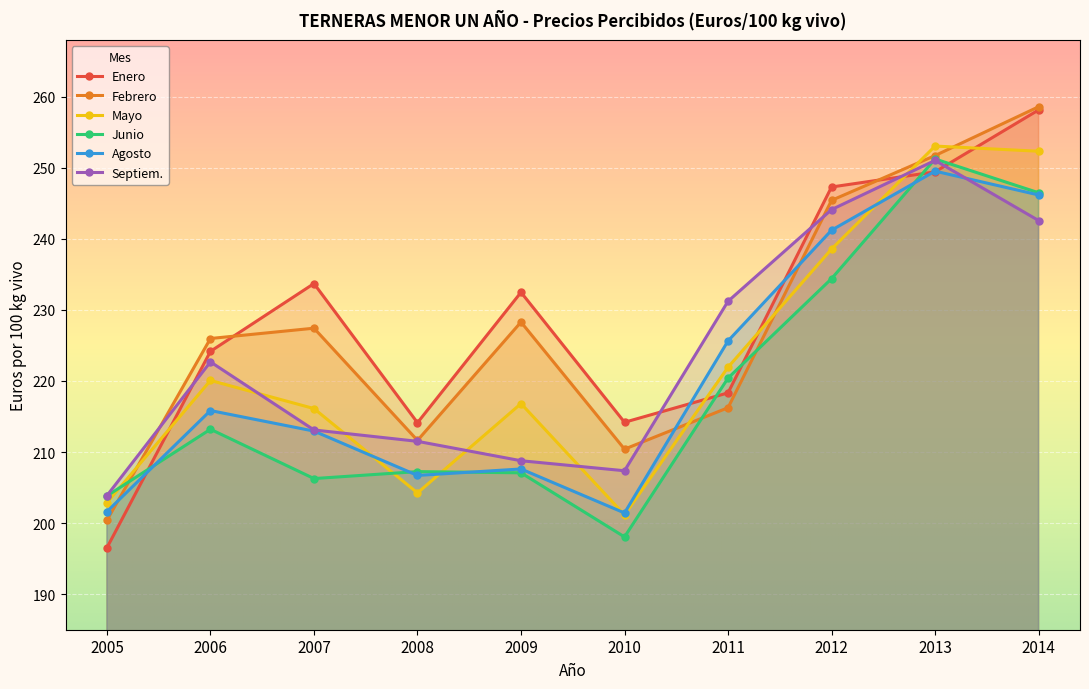

In Mayo, how many points are lower than both neighbors (excluding endpoints)?

2